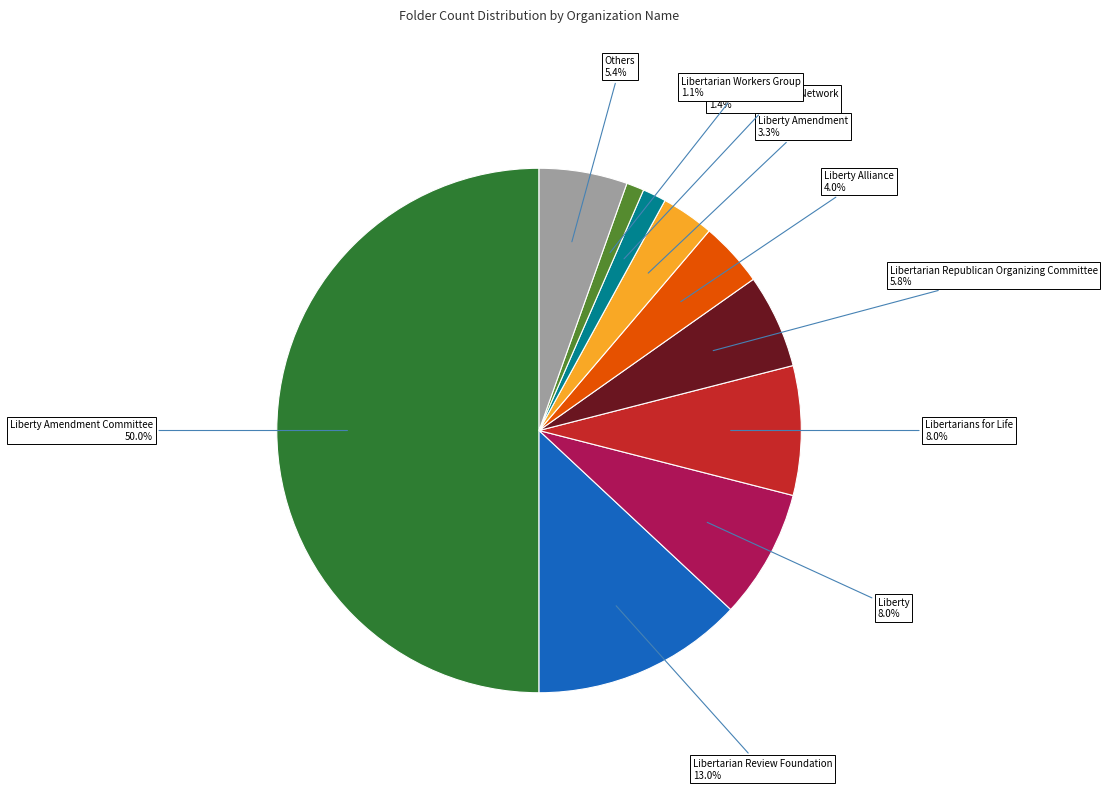

How many segments does this pie chart have?

10